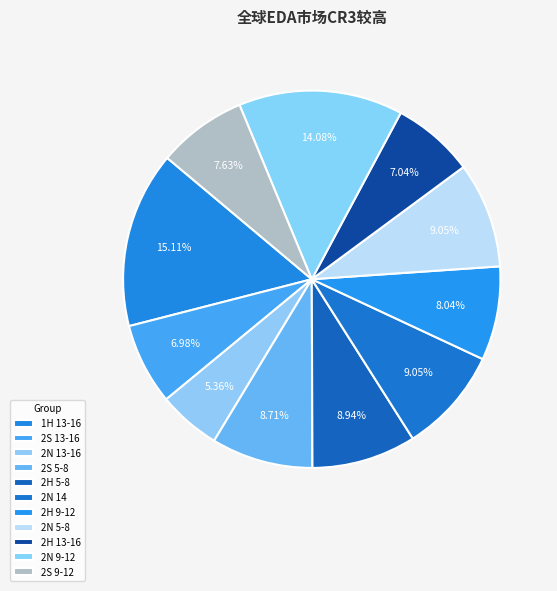

Count the number of slices in the pie.

11